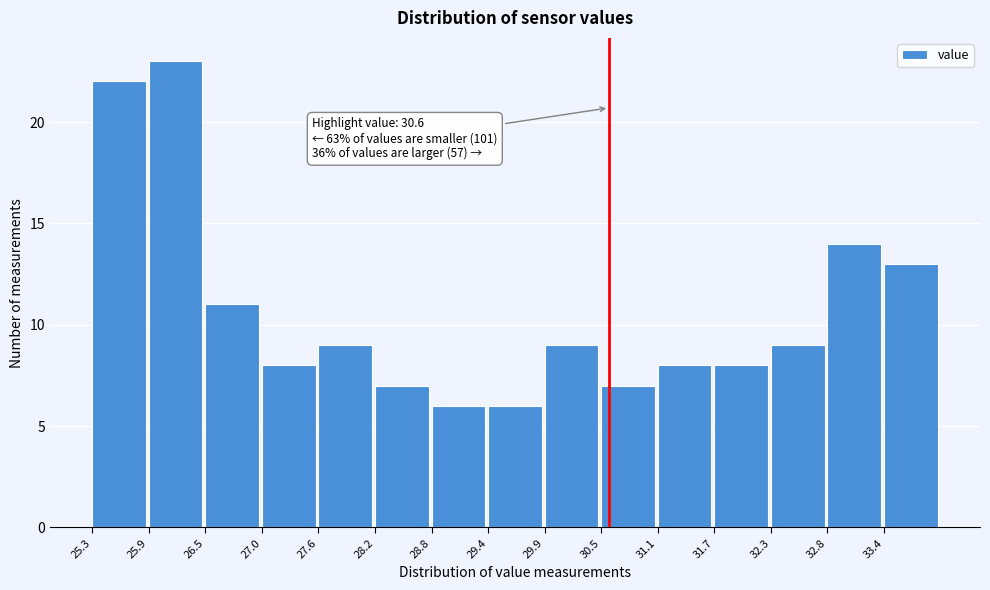

Which range on the x-axis has the tallest bar?

25.88 to 26.46